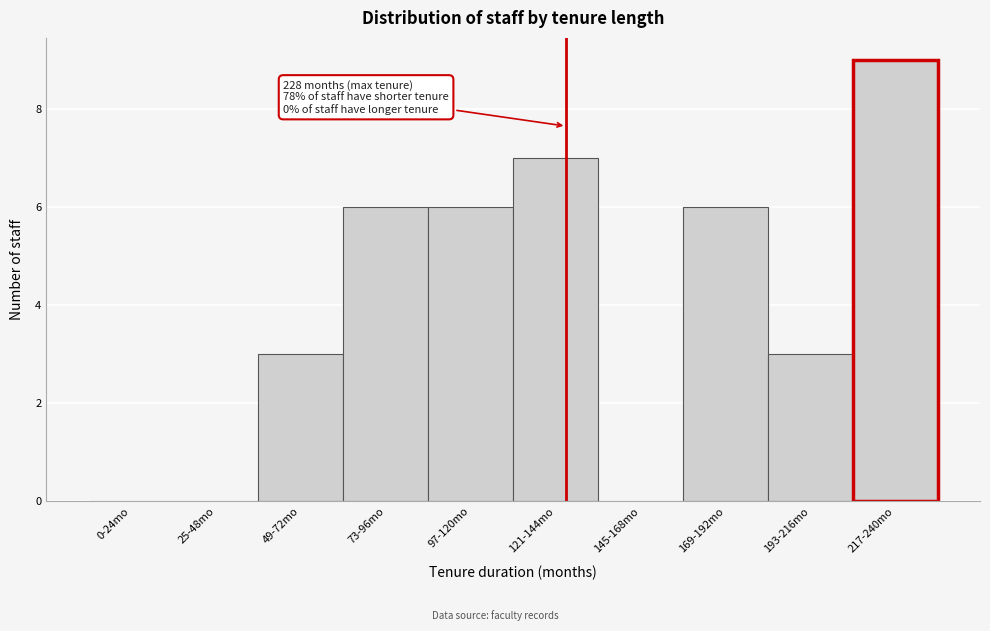

Reading right to left, extract all data points from this chart.

217-240mo=9	193-216mo=3	169-192mo=6	145-168mo=0	121-144mo=7	97-120mo=6	73-96mo=6	49-72mo=3	25-48mo=0	0-24mo=0